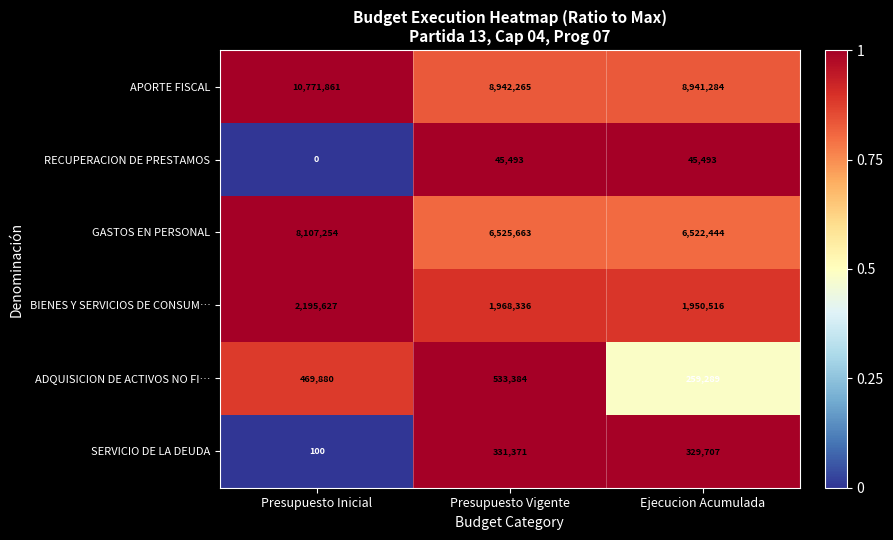

True or false: GASTOS EN PERSONAL has a value of 6522444 at Ejecucion Acumulada.

True